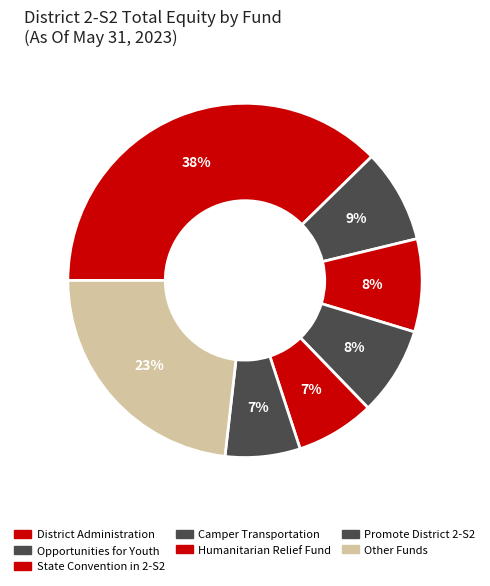

How many segments does this pie chart have?

7